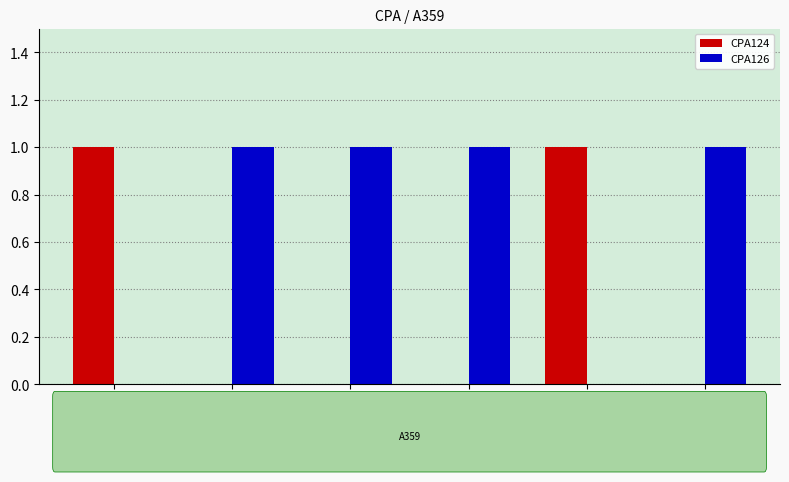

Does the chart contain stacked bars?

No